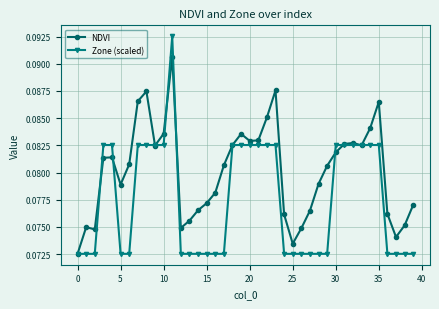

Count the Zone (scaled) values in the range 0 to 1.

40